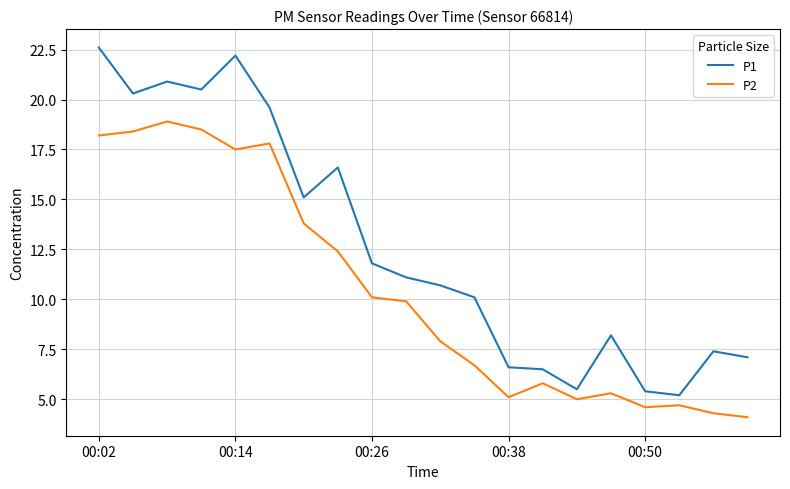

Is this an area chart (filled region under the line)?

No